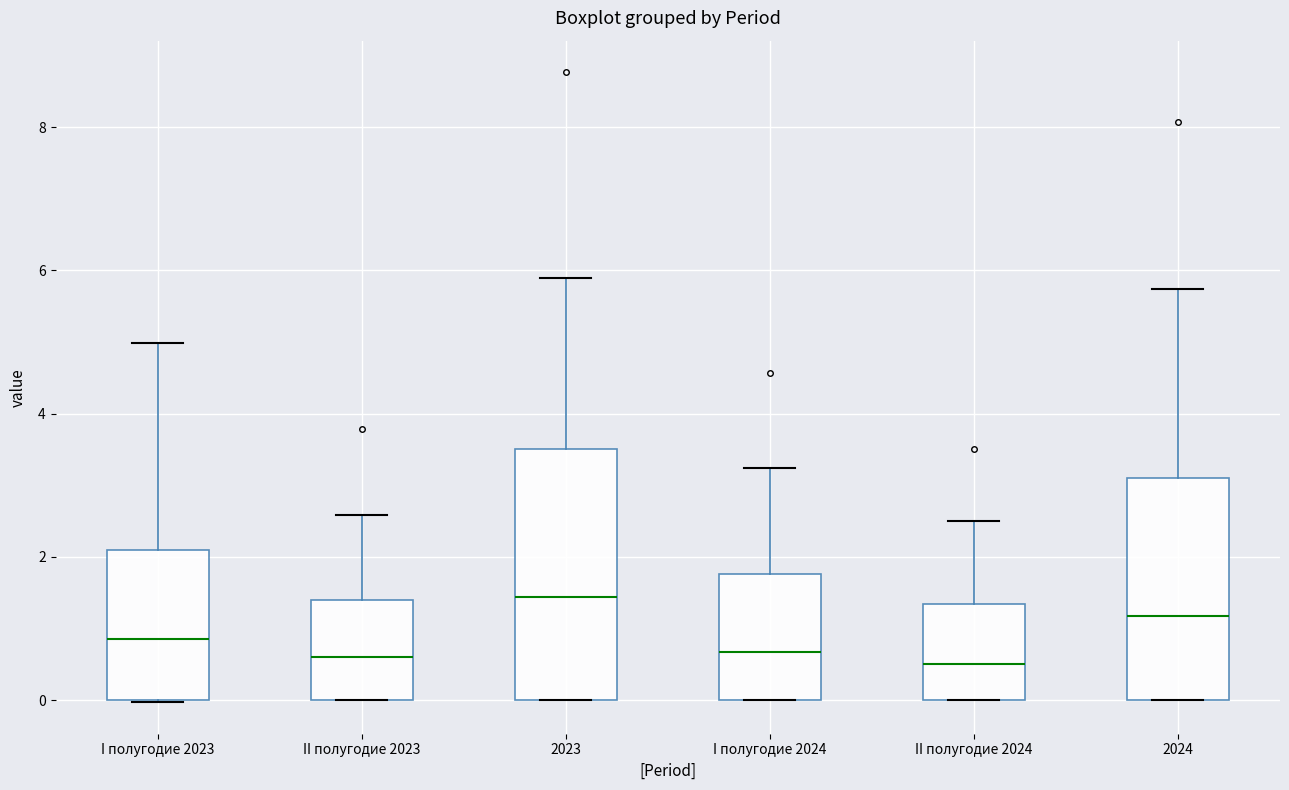

Reading left to right, read every box against the y-axis: the position of its median line, the range the box covers, and the ends of its whiskers. The values are not printed on the chart, so give them approximately, as read against the axis.

I полугодие 2023: median 0.8, box 0.0 to 2.2, whiskers 0.0 to 5.0
II полугодие 2023: median 0.6, box 0.0 to 1.4, whiskers 0.0 to 2.6
2023: median 1.4, box 0.0 to 3.6, whiskers 0.0 to 6.0
I полугодие 2024: median 0.6, box 0.0 to 1.8, whiskers 0.0 to 3.2
II полугодие 2024: median 0.6, box 0.0 to 1.4, whiskers 0.0 to 2.4
2024: median 1.2, box 0.0 to 3.0, whiskers 0.0 to 5.8